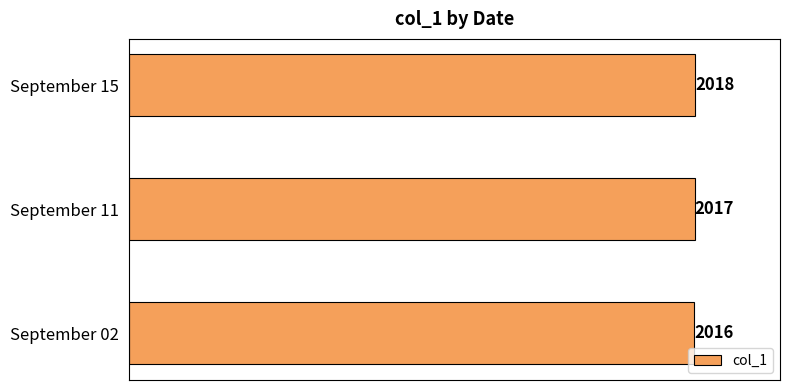

What is the sum of the values at September 02 and September 11?

4033